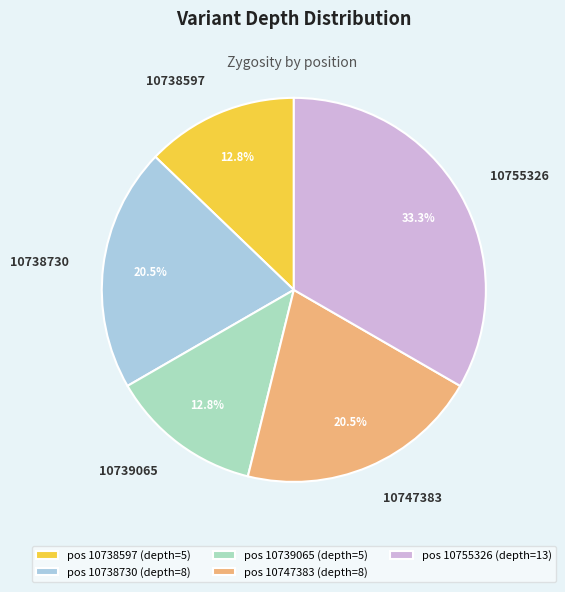

Does any single category account for the majority?

No